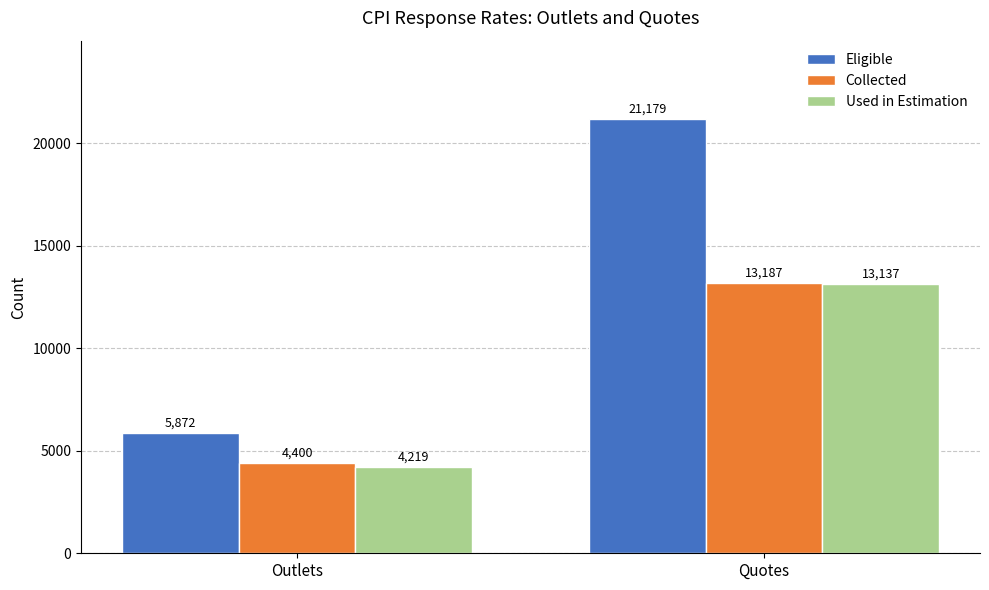

Rank the series at Quotes from lowest to highest value.

Used in Estimation, Collected, Eligible